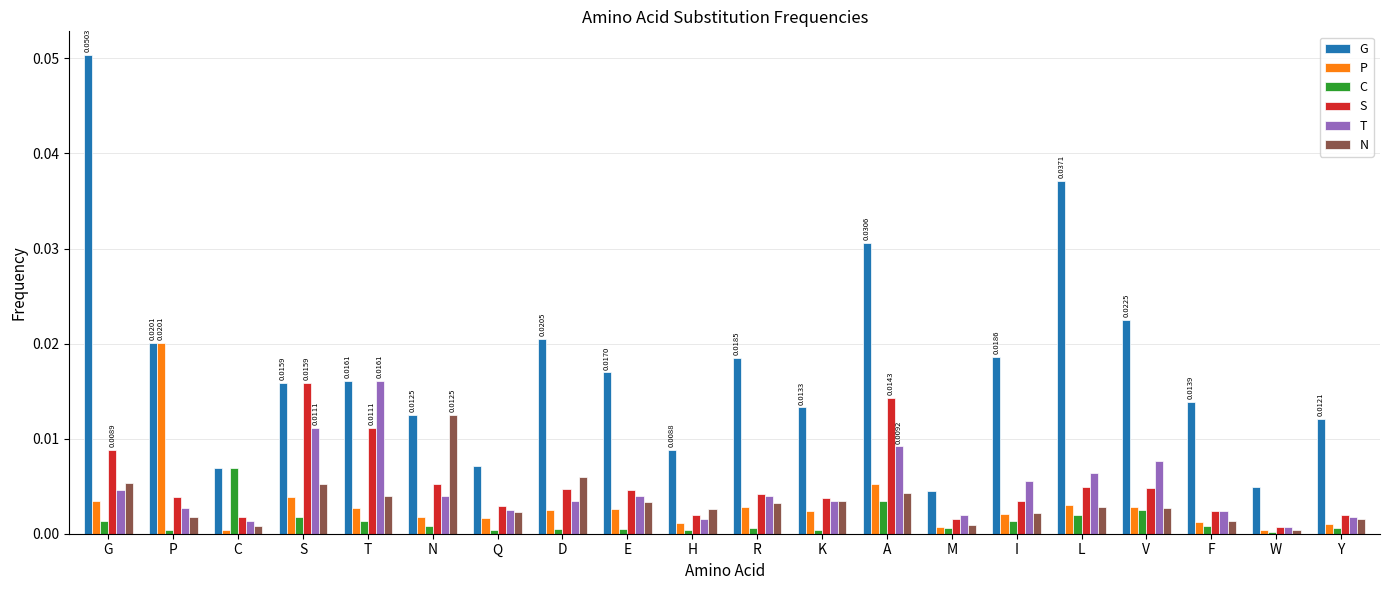

Between Q and V, which series saw the biggest shift?

G